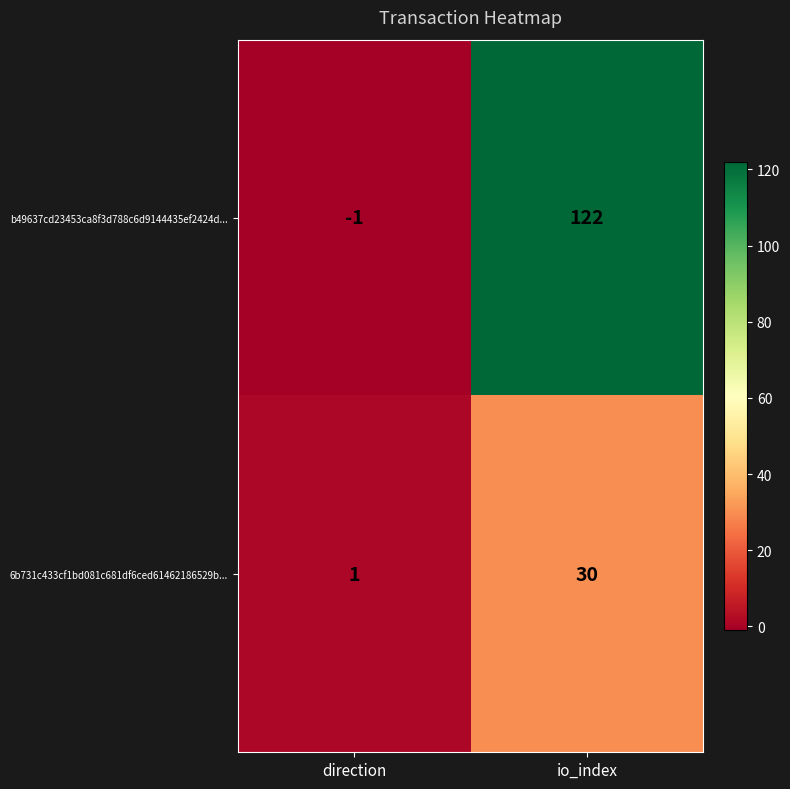

Is it true that b49637cd23453ca8f3d788c6d9144435ef2424d... equals -1 at direction?

True